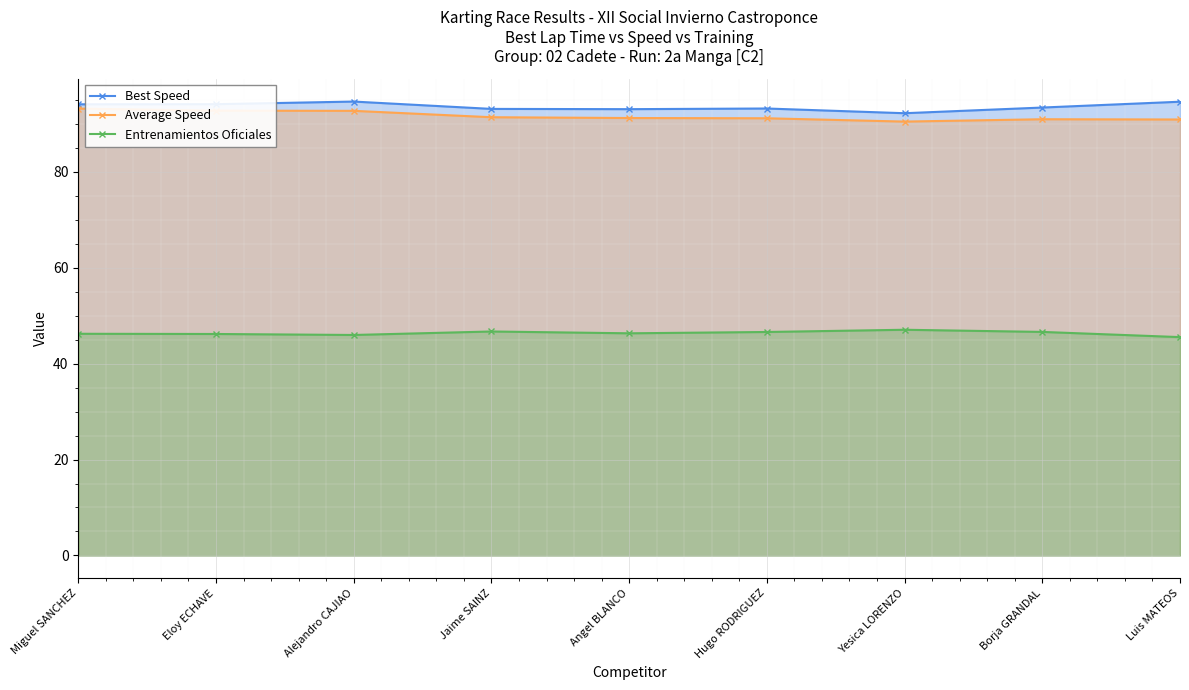

What is the value of the Entrenamientos Oficiales point at the 8th from the left?

46.6